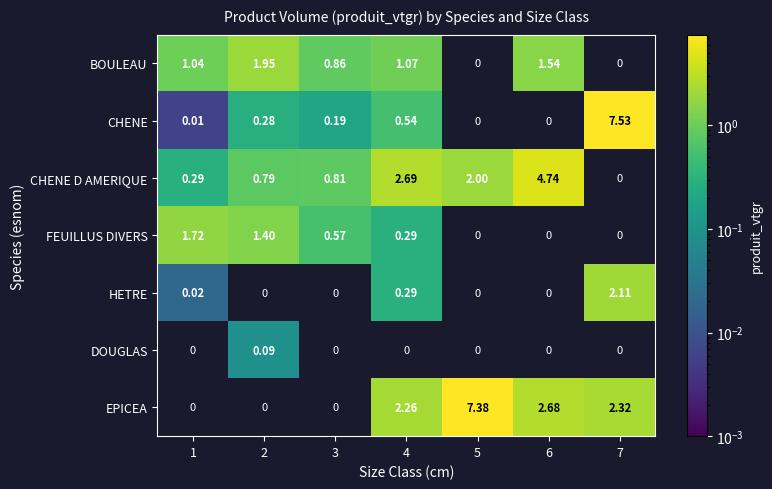

Is the value of CHENE at 1 greater than the value of FEUILLUS DIVERS at 1?

No